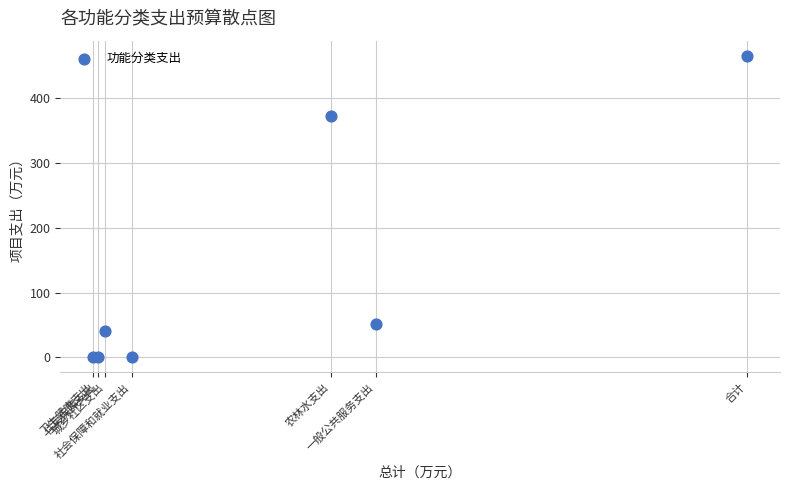

What Y value in the scatter plot is closest to 232?

372.5